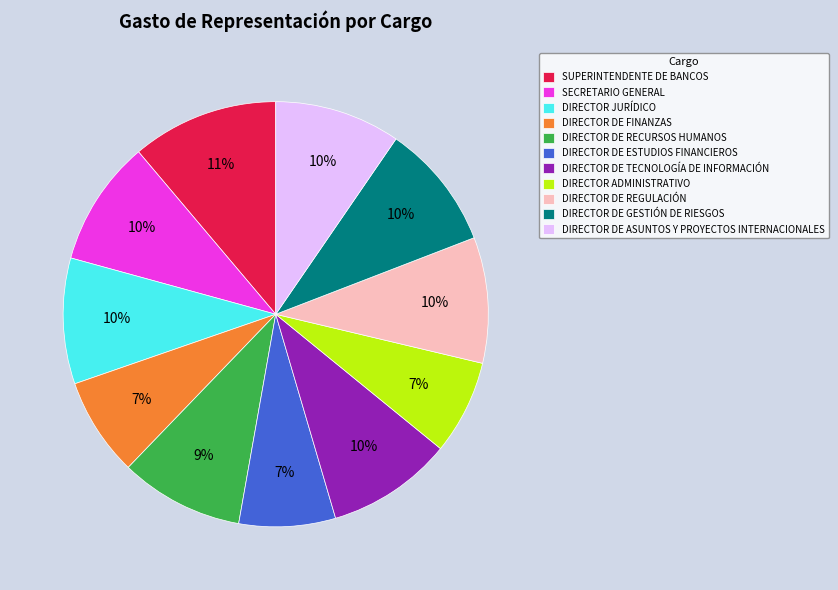

How many slices are in this pie chart?

11